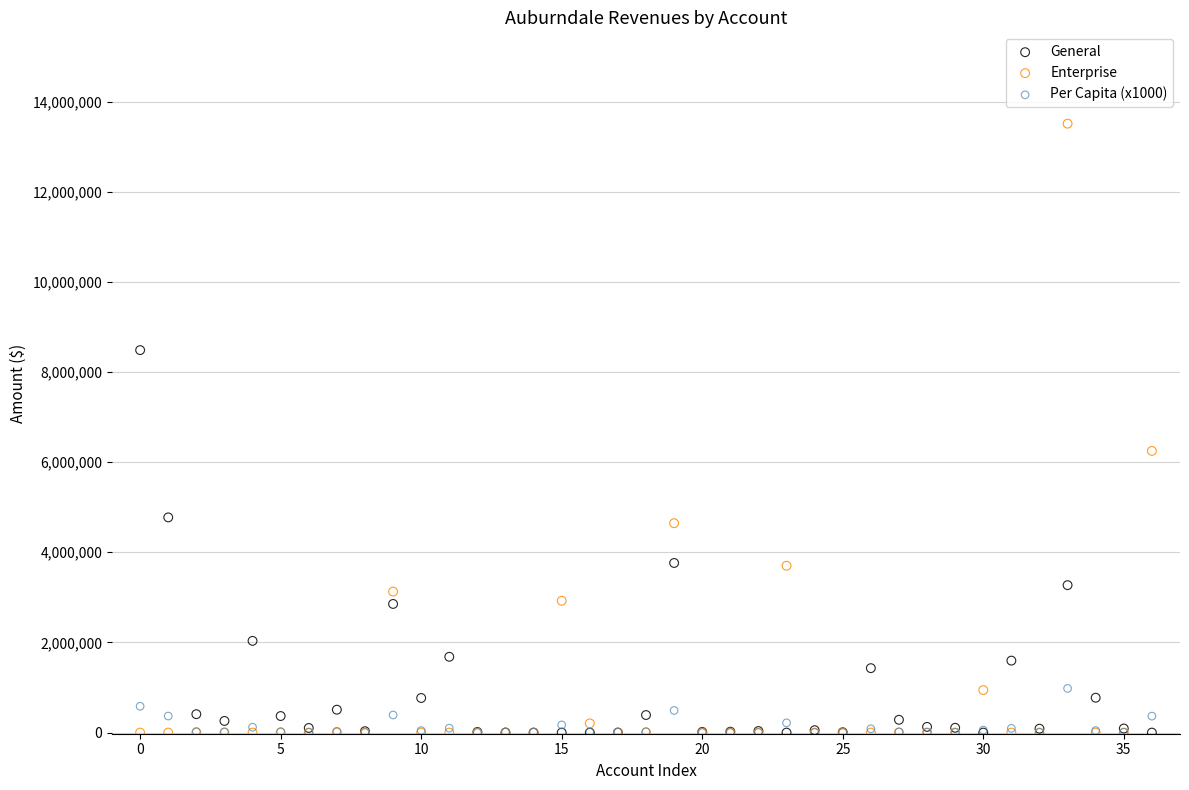

Across all series, what Y value is closest to 6754282?

6249230.0